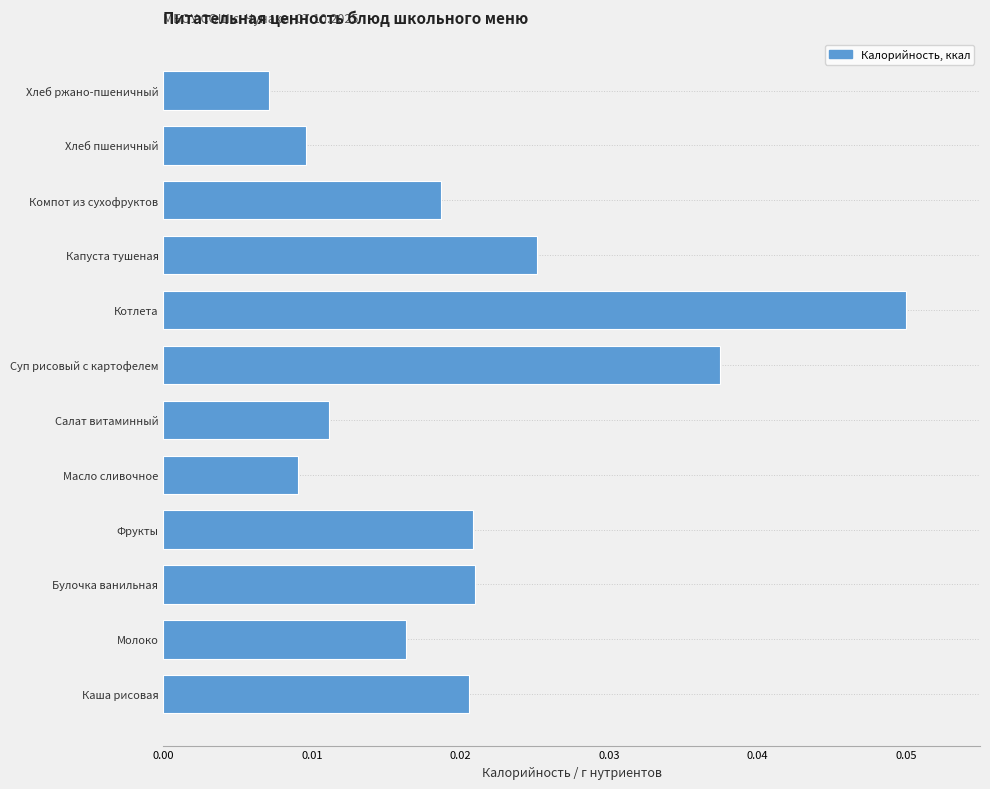

Between Суп рисовый с картофелем and Салат витаминный, which is larger?

Суп рисовый с картофелем